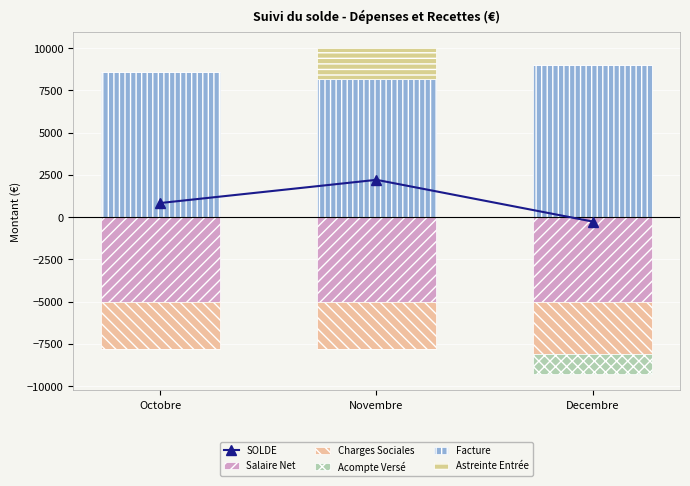

True or false: Facture has a value of 8205.0 at Novembre.

True